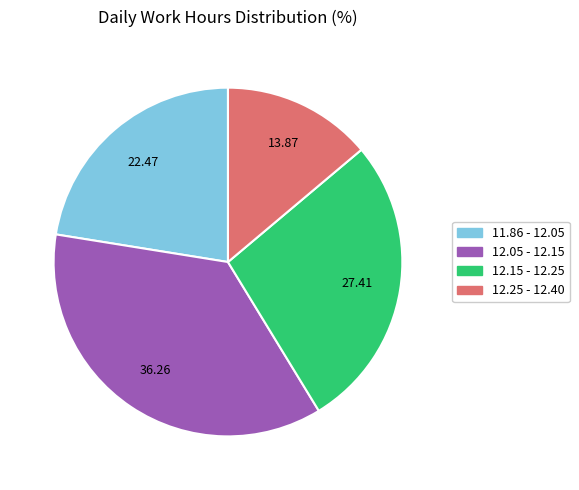

Is there a majority slice in this chart?

No